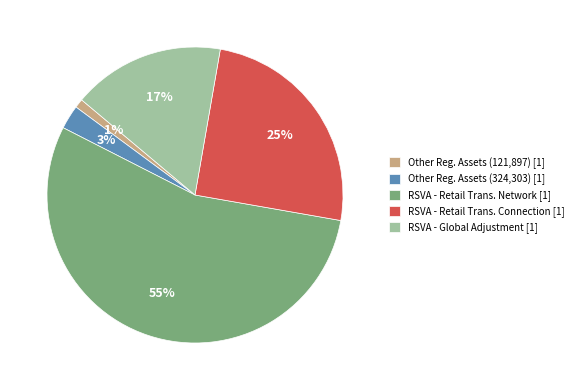

To the nearest percent, what percentage of the pie is Other Reg. Assets (121,897) [1]?

1%